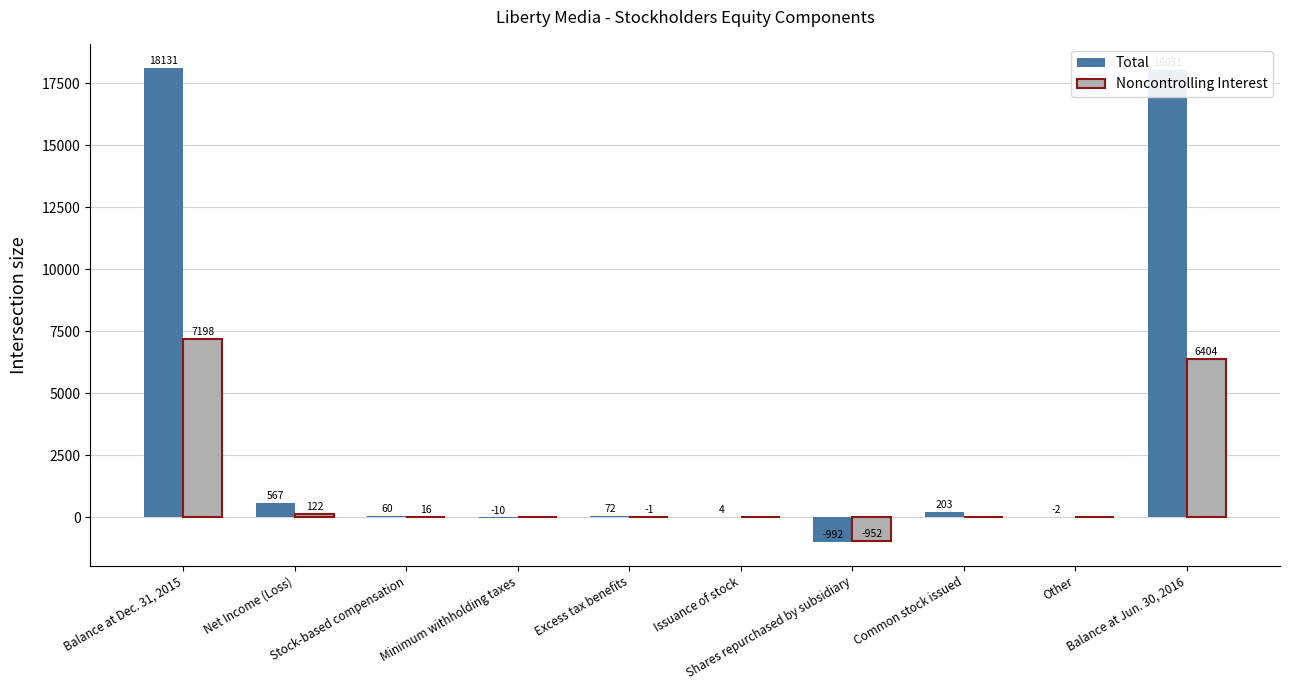

At which label is Noncontrolling Interest closest to 3123?

Net Income (Loss)